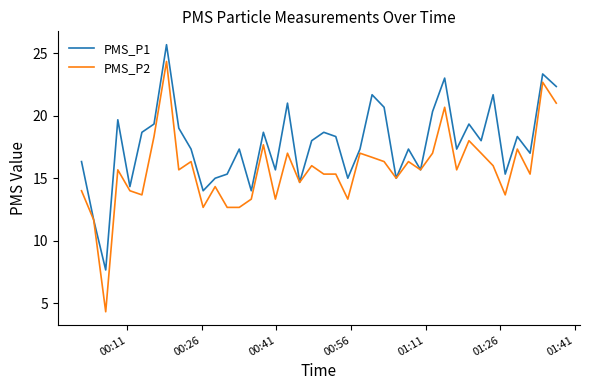

Rank the series by their average value, from highest to lowest.

PMS_P1, PMS_P2